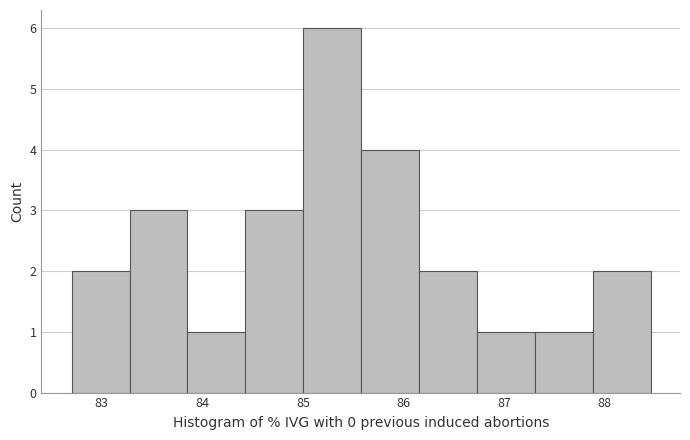

Reading left to right, list every bar in this chart as the range it spans on the x-axis followed by its height. Neither the bar edges nor the heights are printed on the chart, so give them approximately, as read against the axes.

82.7 to 83.3: 2
83.3 to 83.9: 3
83.9 to 84.4: 1
84.4 to 85.0: 3
85.0 to 85.6: 6
85.6 to 86.2: 4
86.2 to 86.7: 2
86.7 to 87.3: 1
87.3 to 87.9: 1
87.9 to 88.5: 2